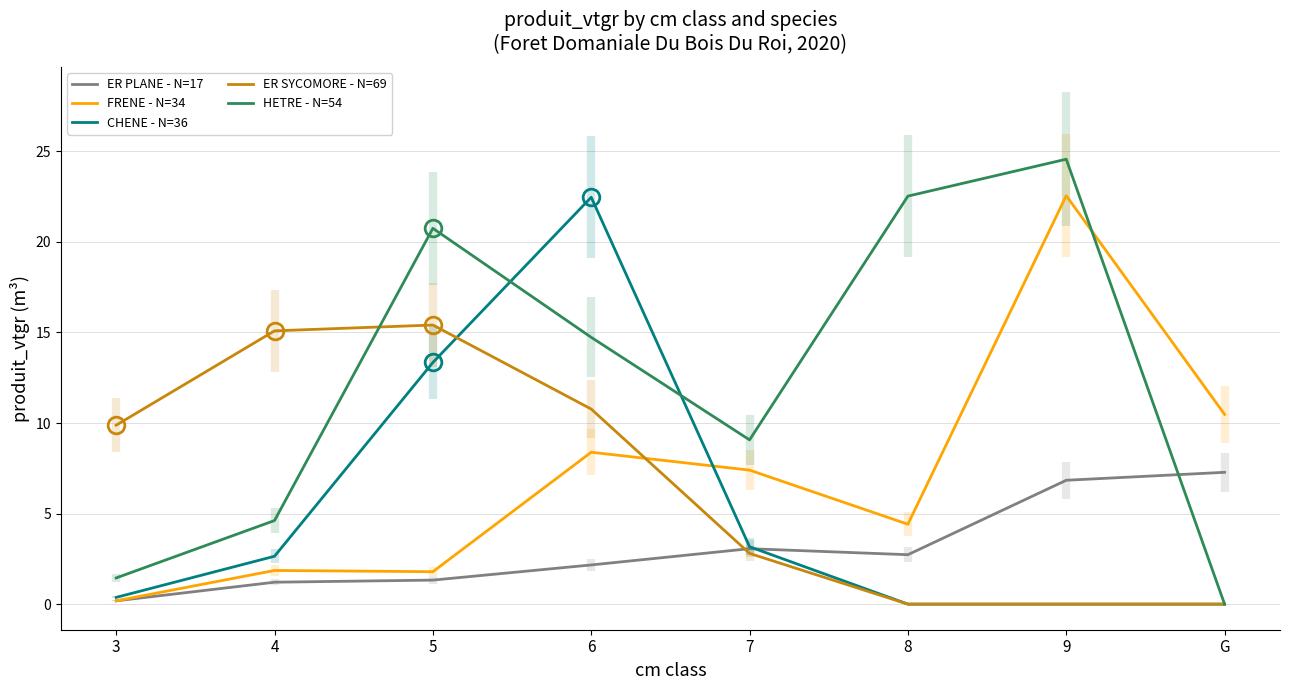

At which label does FRENE - N=34 reach its minimum?

3